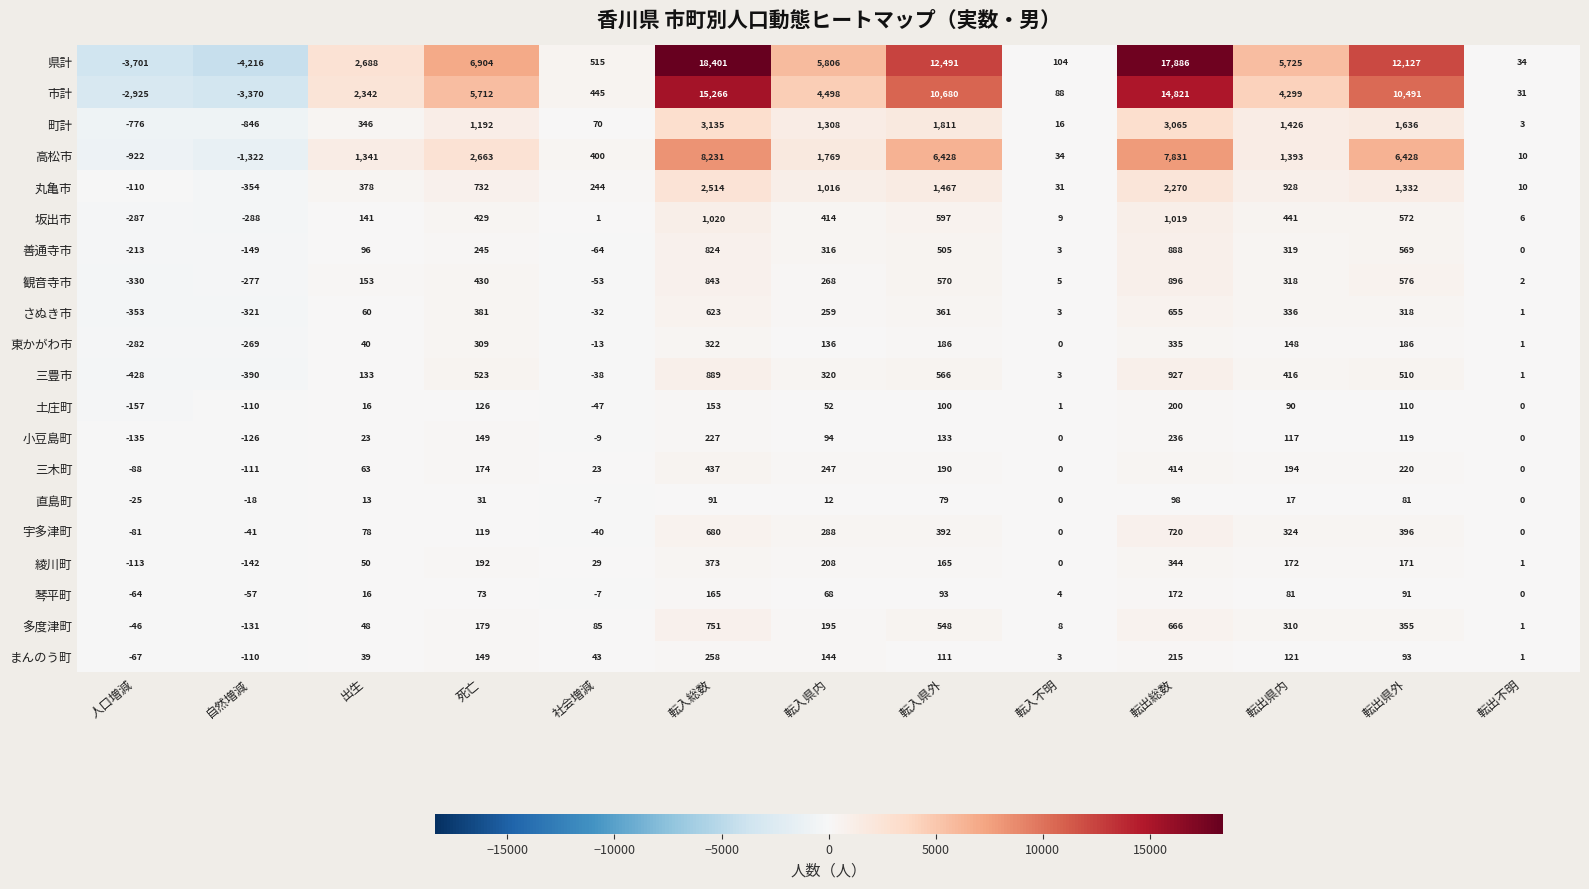

At how many categories does at least one series exceed 8622?

4